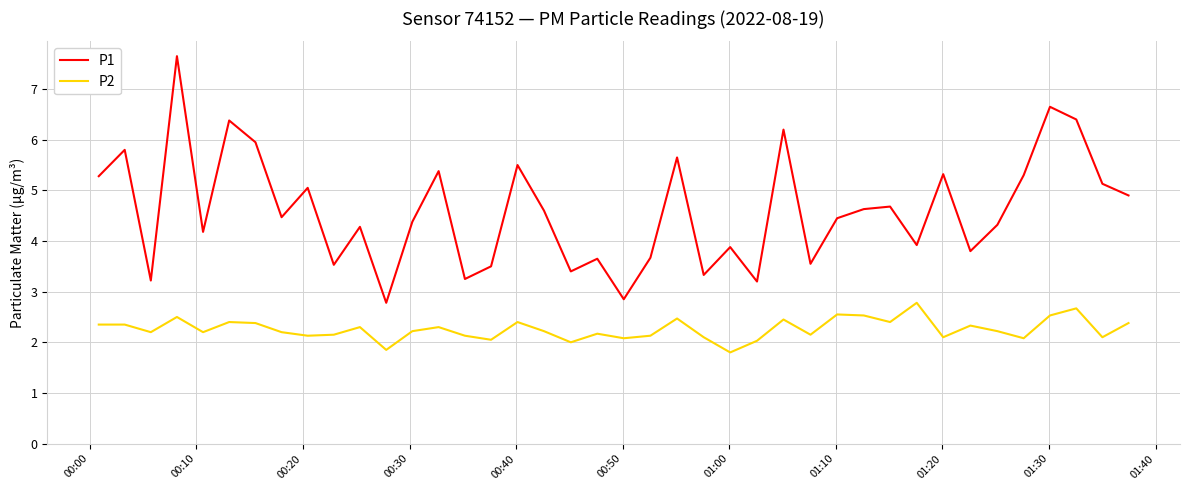

List the series in order of their overall mean, lowest first.

P2, P1